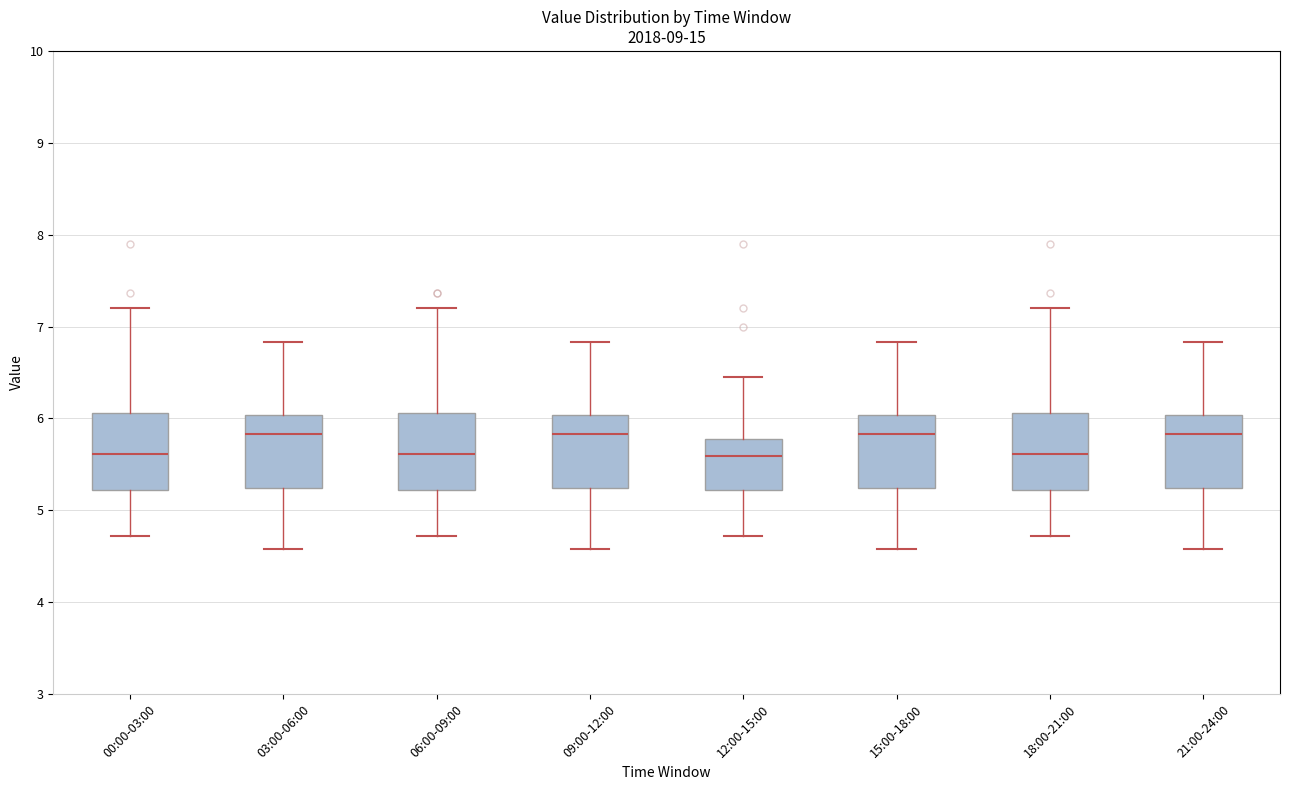

Where is the lower edge of the box for 12:00-15:00 on the y-axis? The values are not printed on the chart, so give them approximately, as read against the axis.

5.2